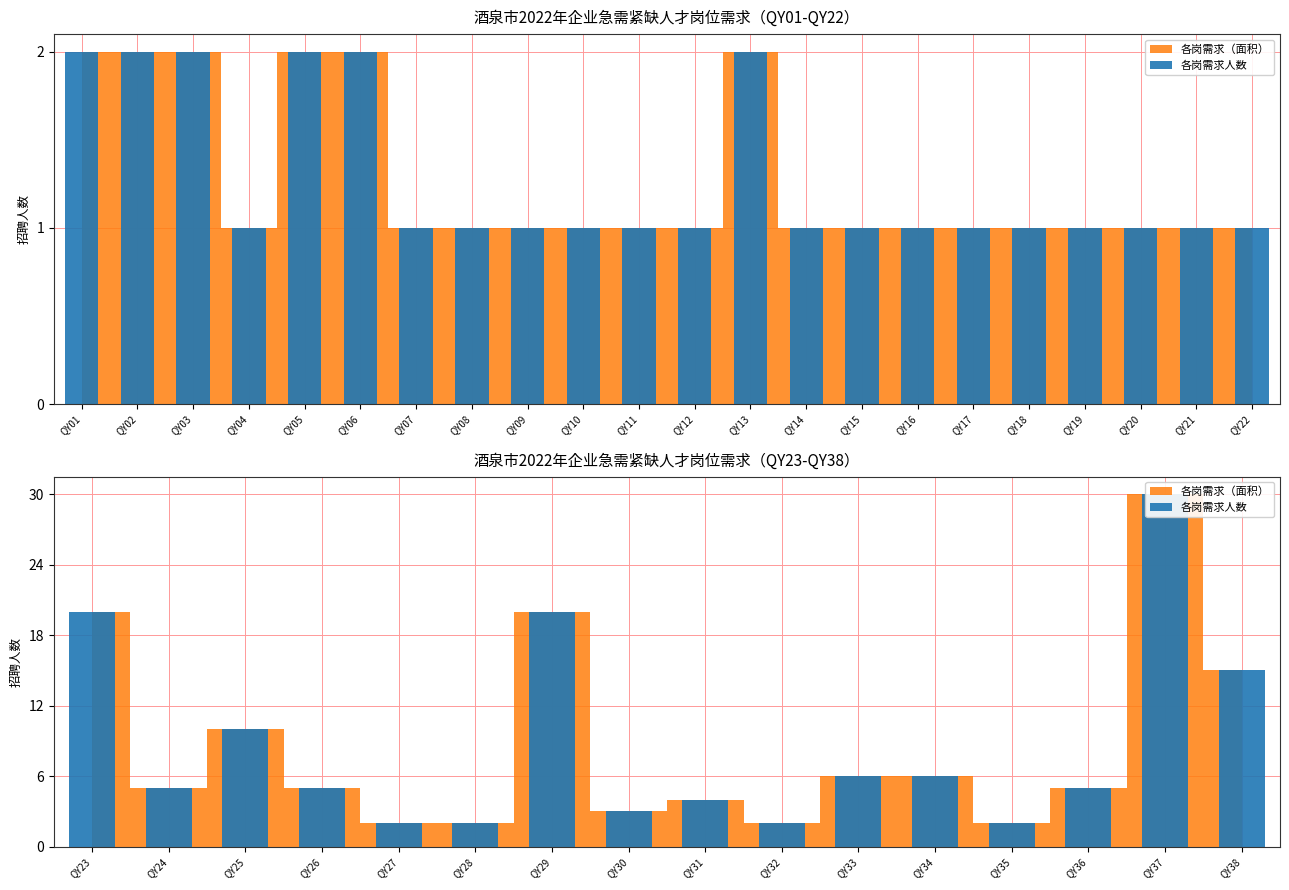

True or false: the data shows 2 at QY28.

True